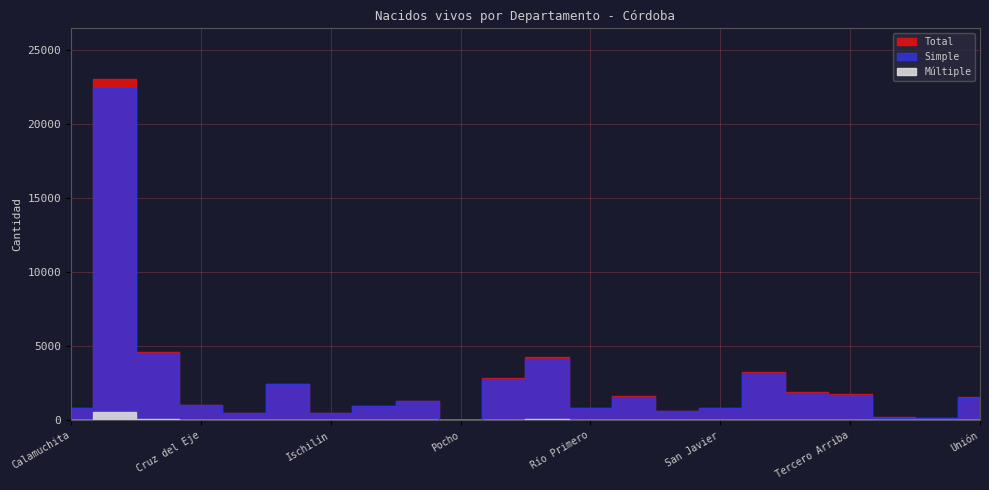

How many data points in Total are less than 1310?

11